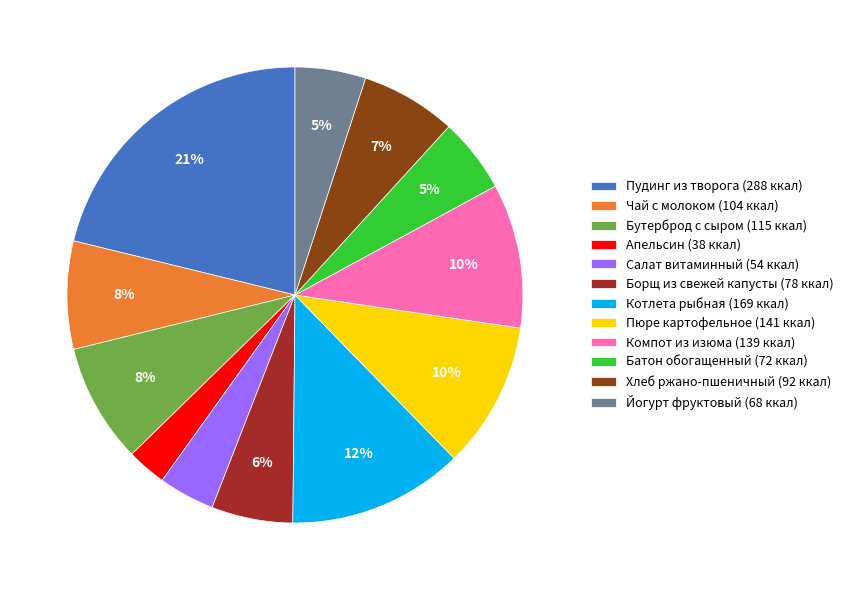

To the nearest percent, what is the difference between the Апельсин (38 ккал) and Салат витаминный (54 ккал) slice percentages?

1%